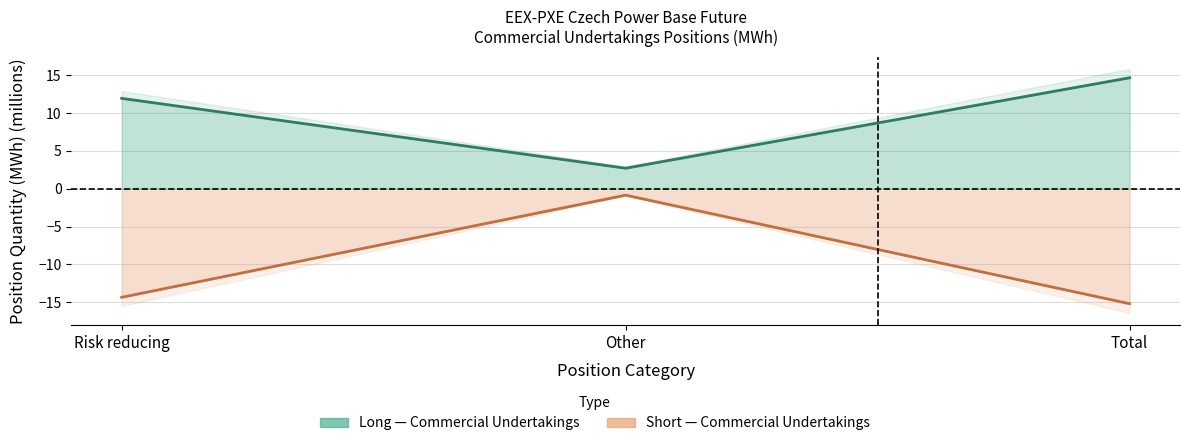

Does the chart have visible grid lines?

Yes